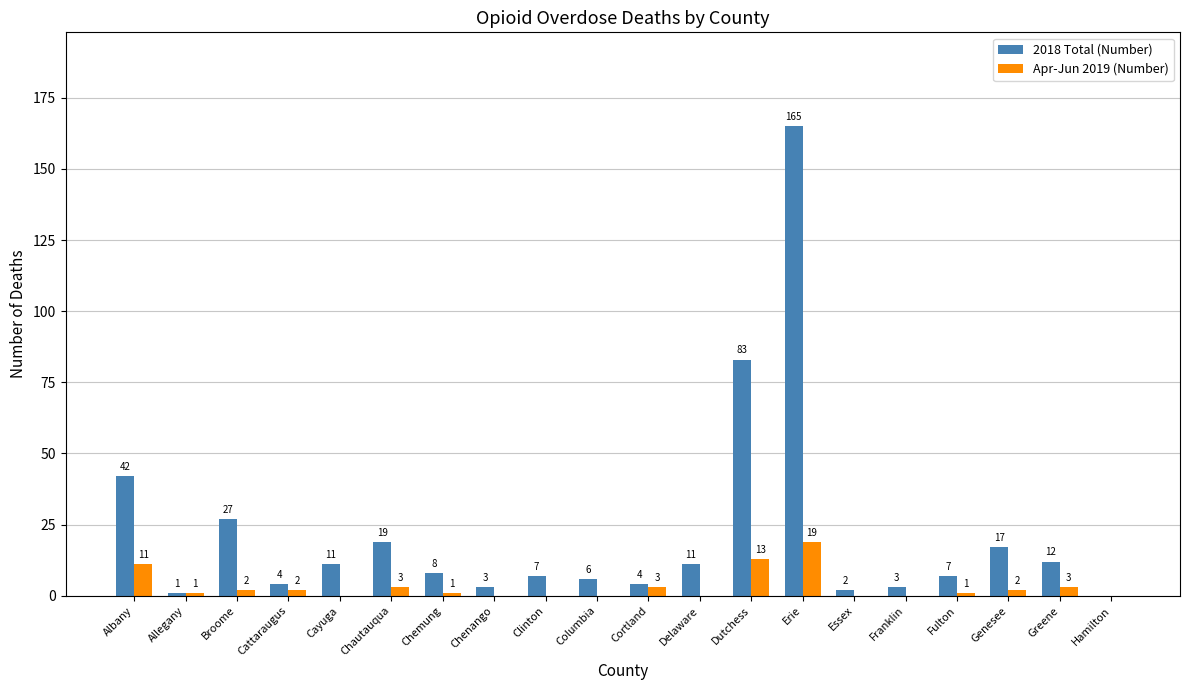

Is the value of 2018 Total (Number) at Greene greater than the value of Apr-Jun 2019 (Number) at Greene?

Yes